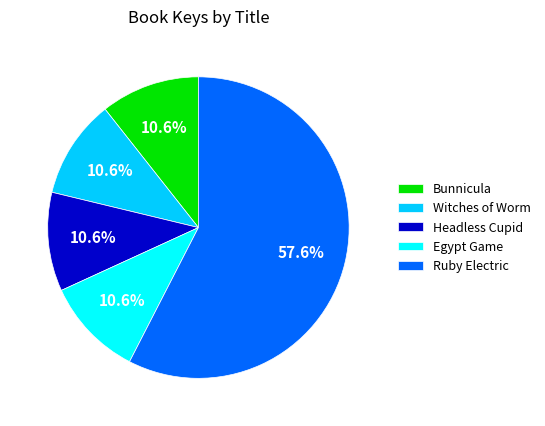

Approximately how many times larger is the value at Witches of Worm compared to Egypt Game?

1.0